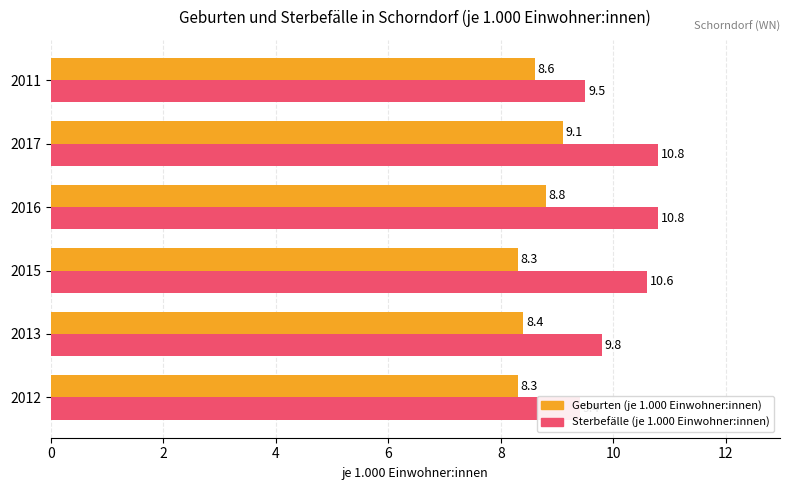

Does the chart contain any negative values?

No